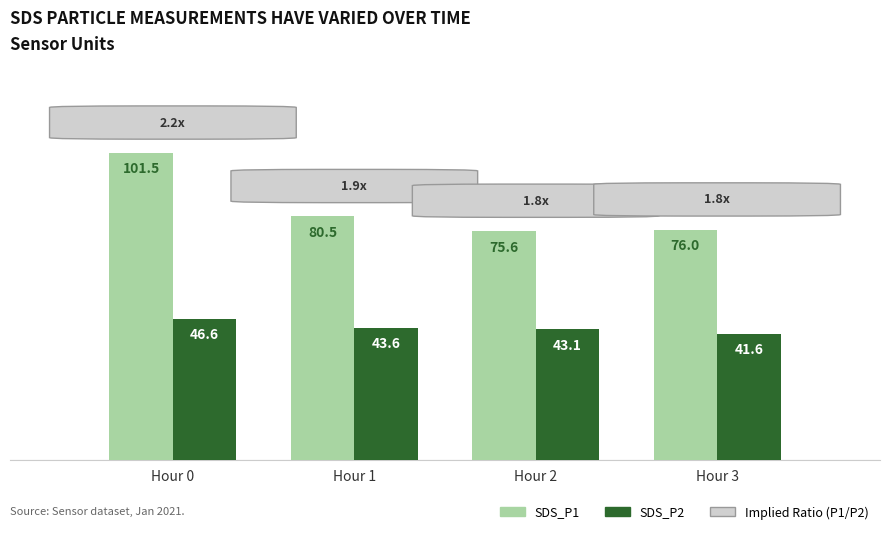

Reading right to left, what are all the values shown in this chart?

SDS_P1: 76.0	75.6	80.5	101.5
SDS_P2: 41.6	43.1	43.6	46.6